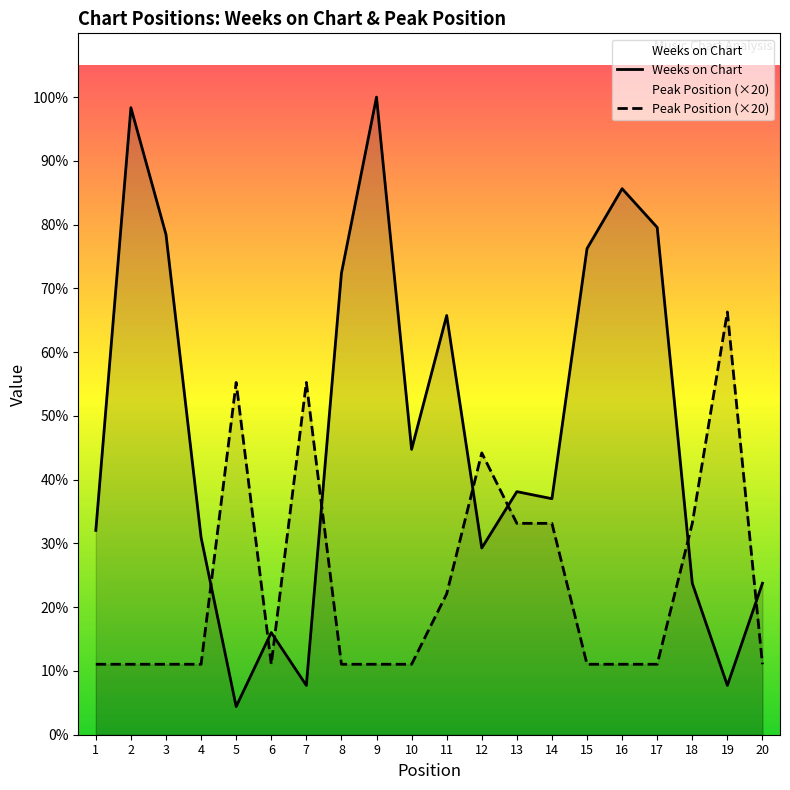

What is the spread (max minus min) of values at 2?

158